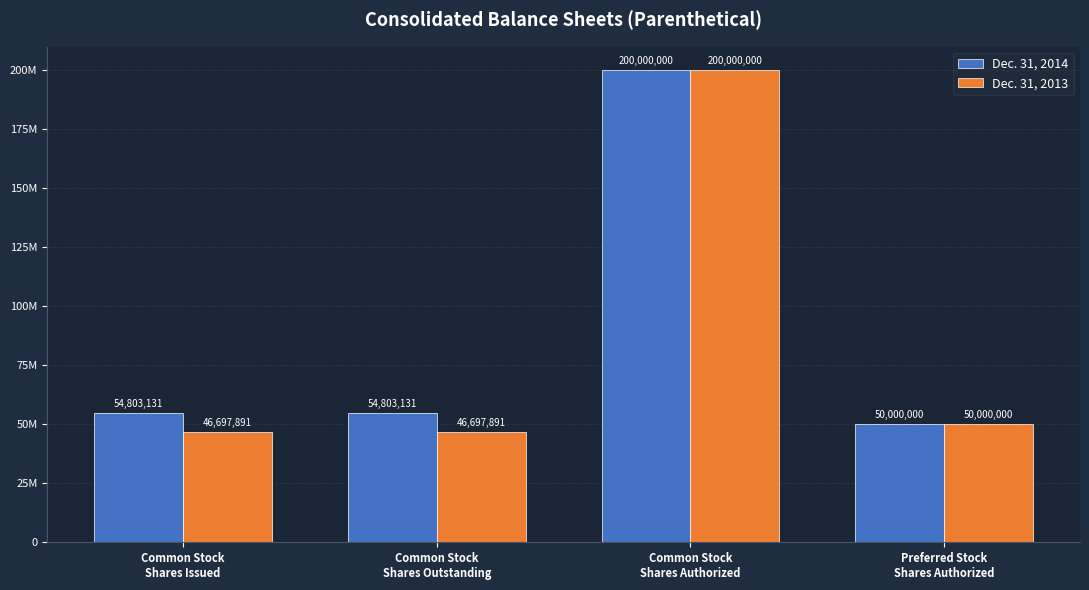

List the labels in order of Dec. 31, 2013 value, smallest first.

Common Stock
Shares Issued, Common Stock
Shares Outstanding, Preferred Stock
Shares Authorized, Common Stock
Shares Authorized